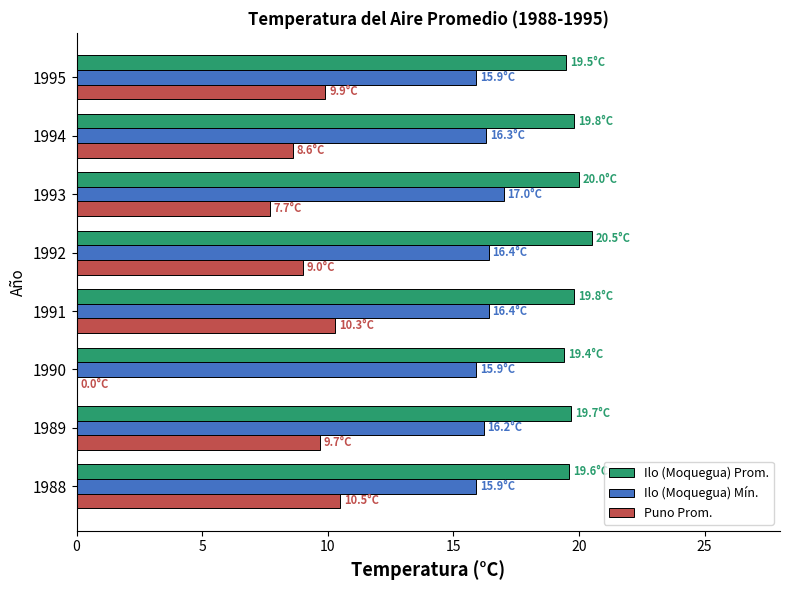

Read the Ilo (Moquegua) Mín. value at 1988.

15.9